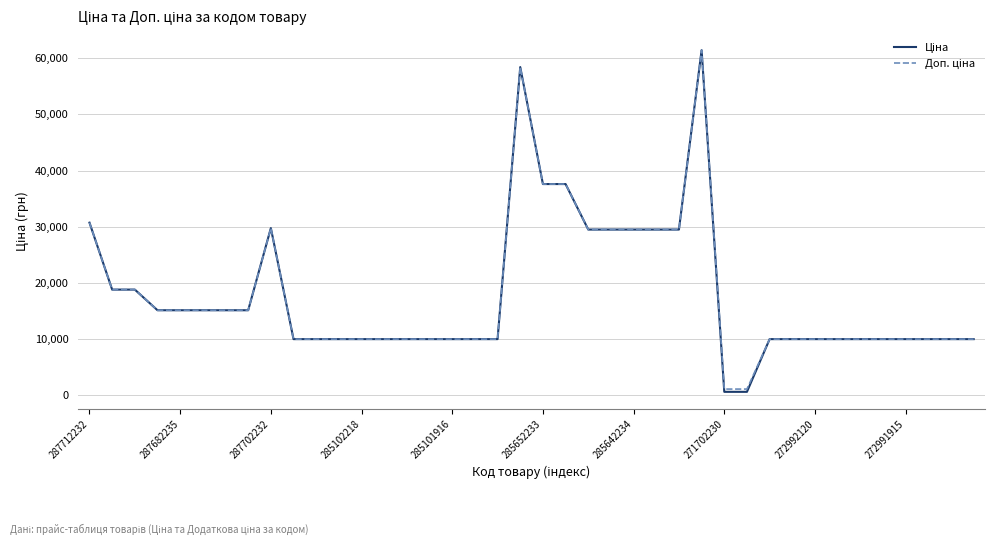

What is the greatest value displayed?

61434.3